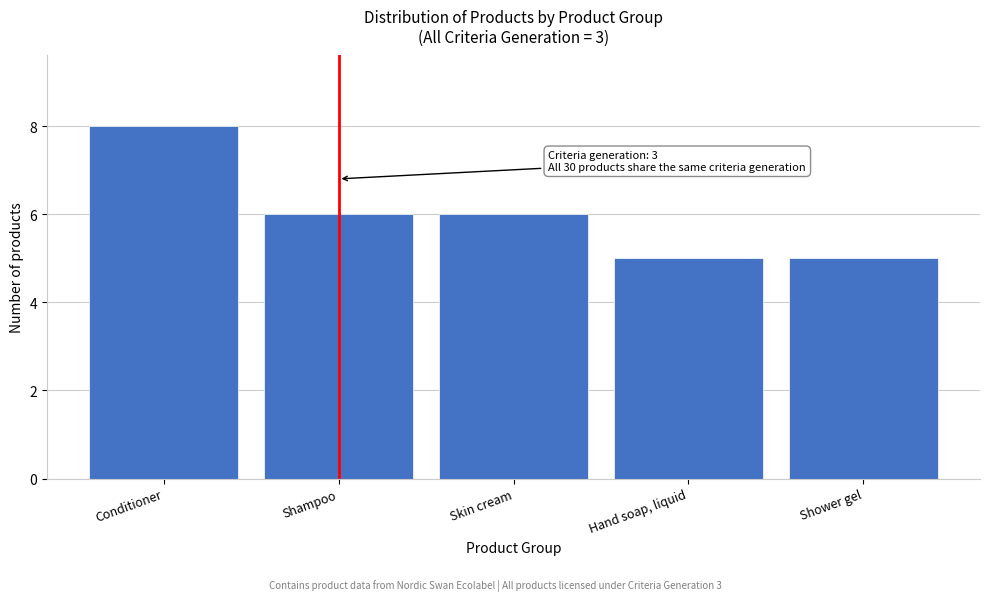

Reading left to right, extract all data points from this chart.

8	6	6	5	5